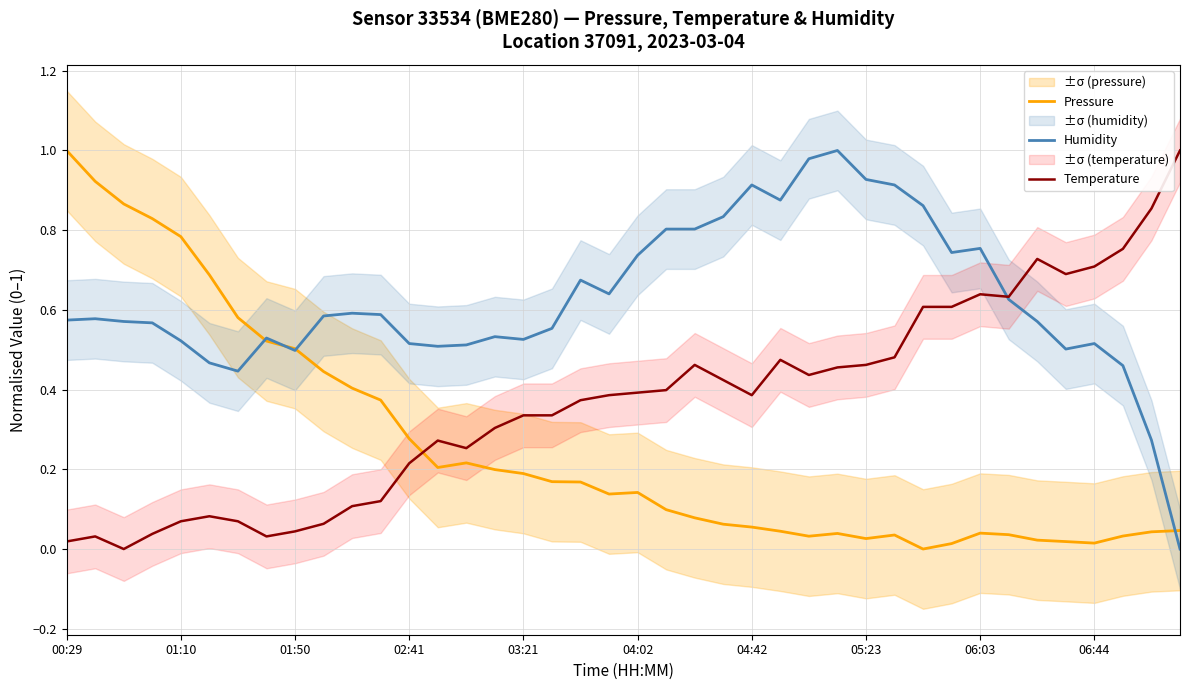

What is the difference between the second highest and minimum values in the Humidity series?

1.0